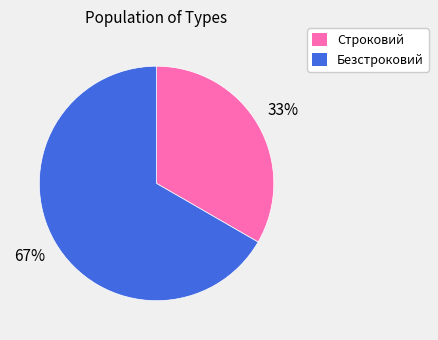

What percentage is the Строковий slice, to the nearest percent?

33%